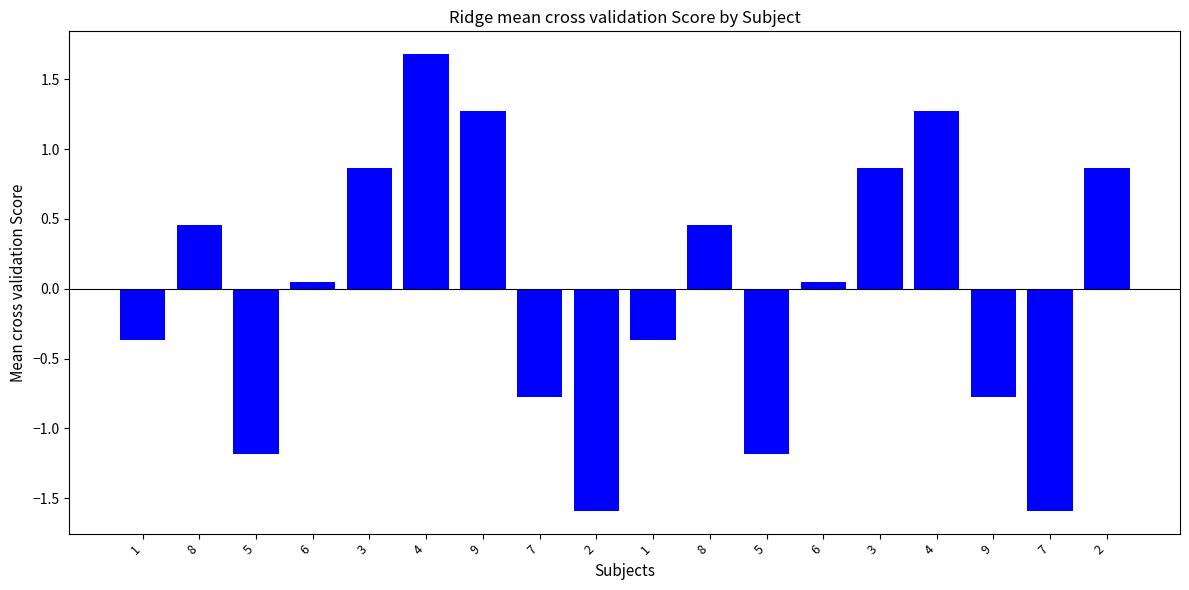

Rank the categories by value from lowest to highest.

2, 7, 5, 5, 7, 9, 1, 1, 6, 6, 8, 8, 3, 3, 2, 9, 4, 4